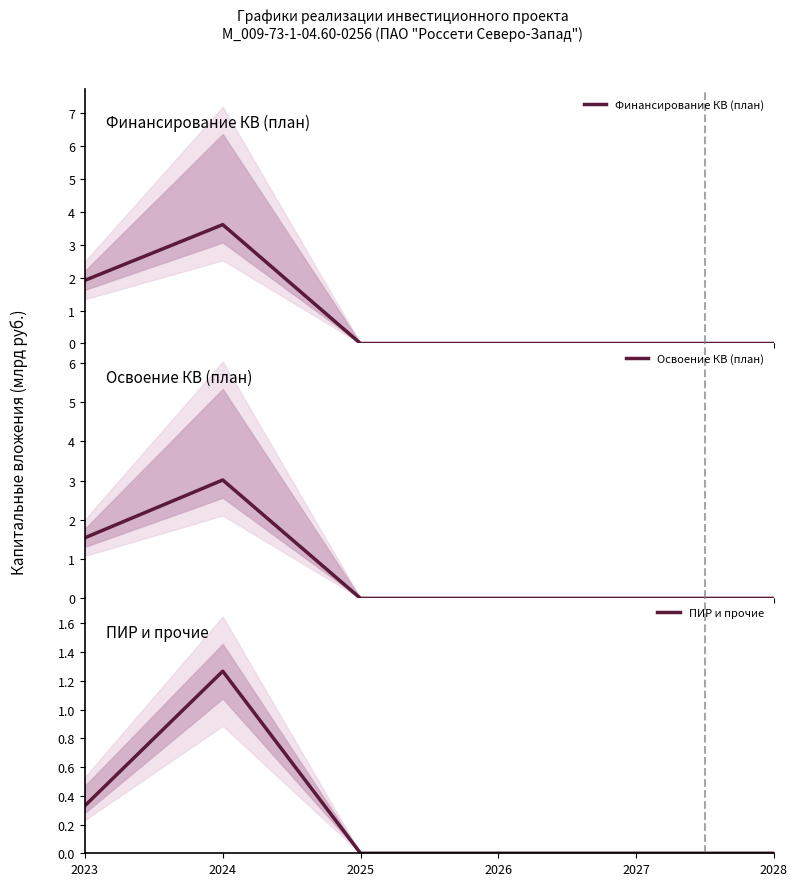

List the series in order of their overall mean, highest first.

Финансирование КВ (план), Освоение КВ (план), ПИР и прочие